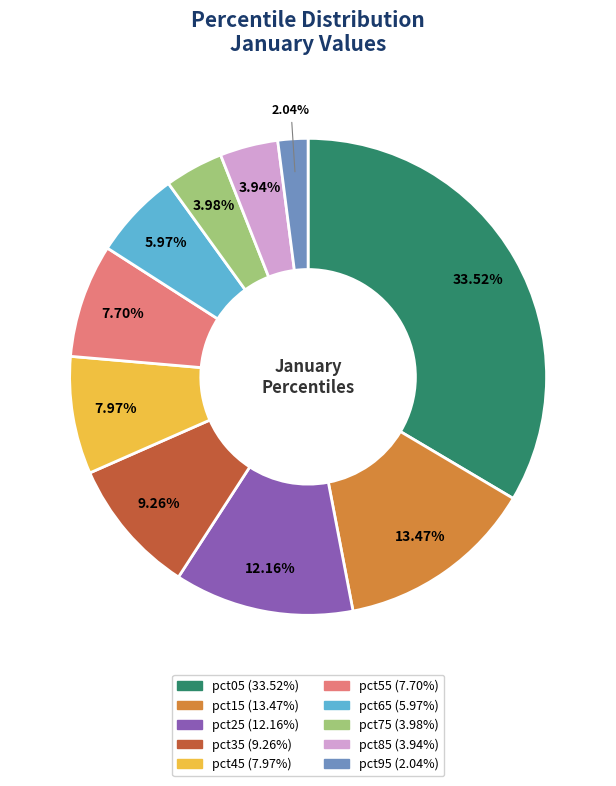

Is it true that pct95 is 9% of the pie?

False